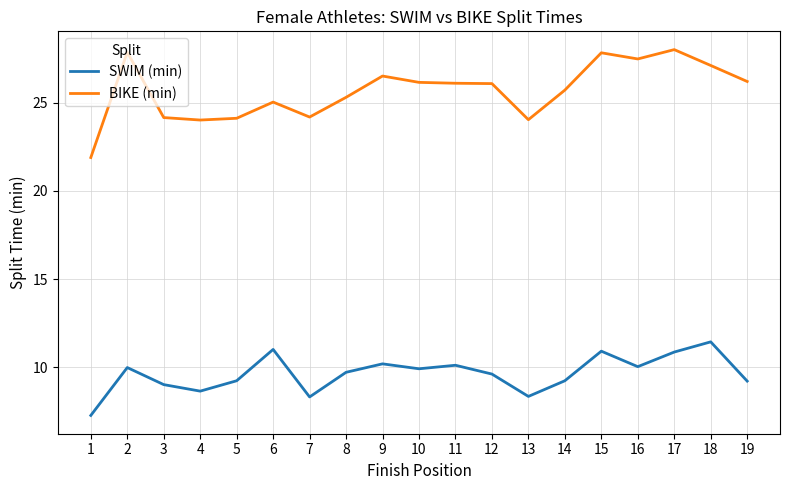

What is the total value across all series at 15?

38.8